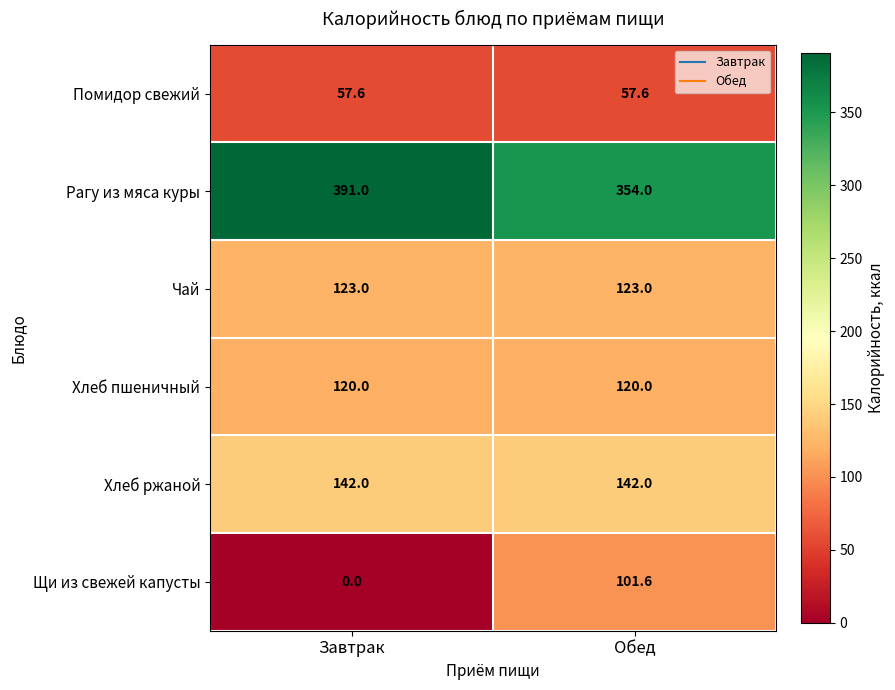

List the series in order of their peak value, highest first.

Рагу из мяса куры, Хлеб ржаной, Чай, Хлеб пшеничный, Щи из свежей капусты, Помидор свежий